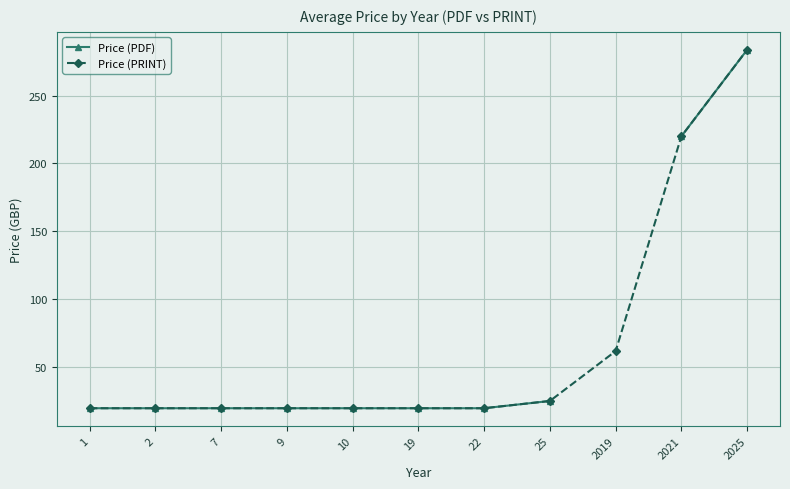

Which series has the largest range (max minus min)?

Price (PDF)